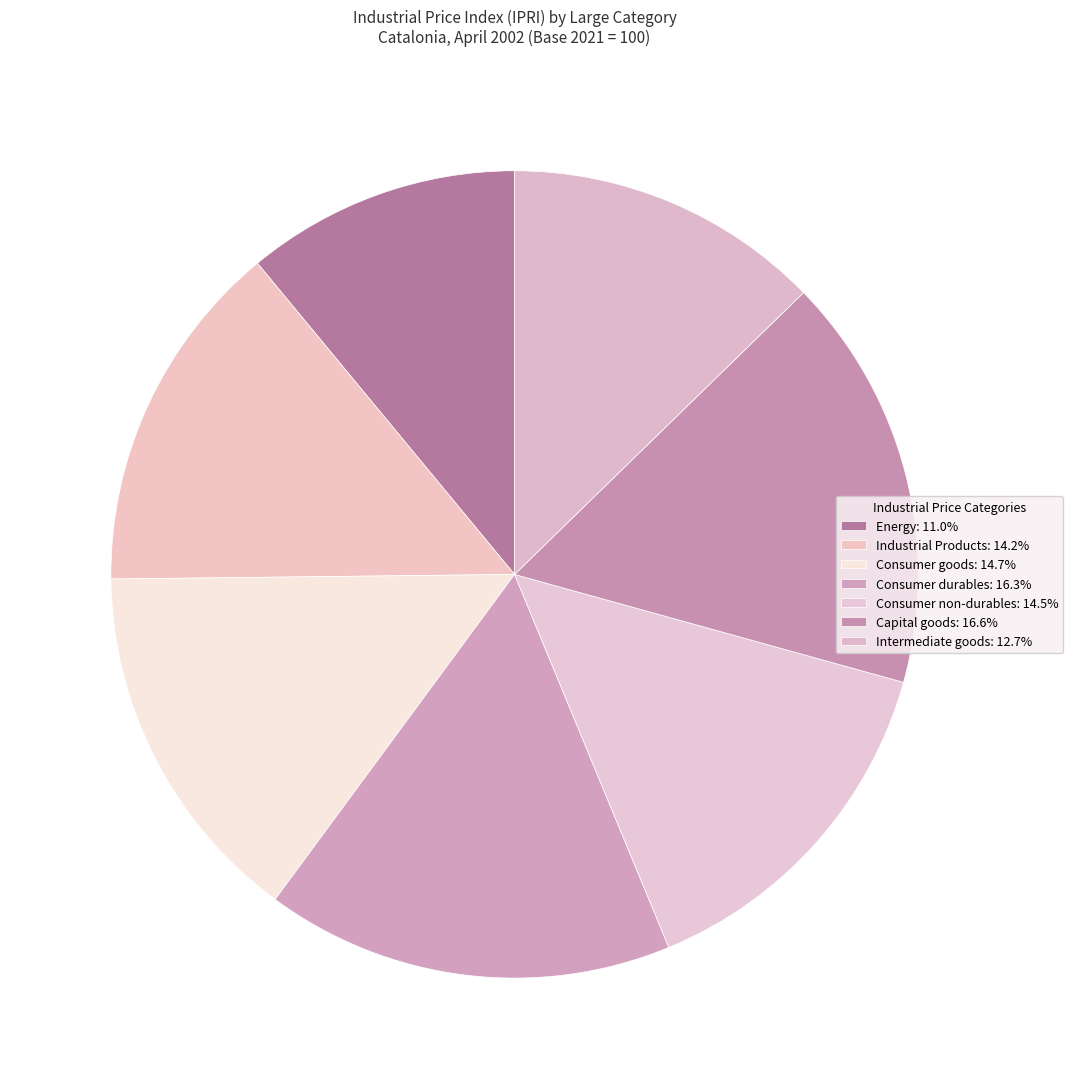

What percentage is the Intermediate goods slice, to the nearest percent?

13%